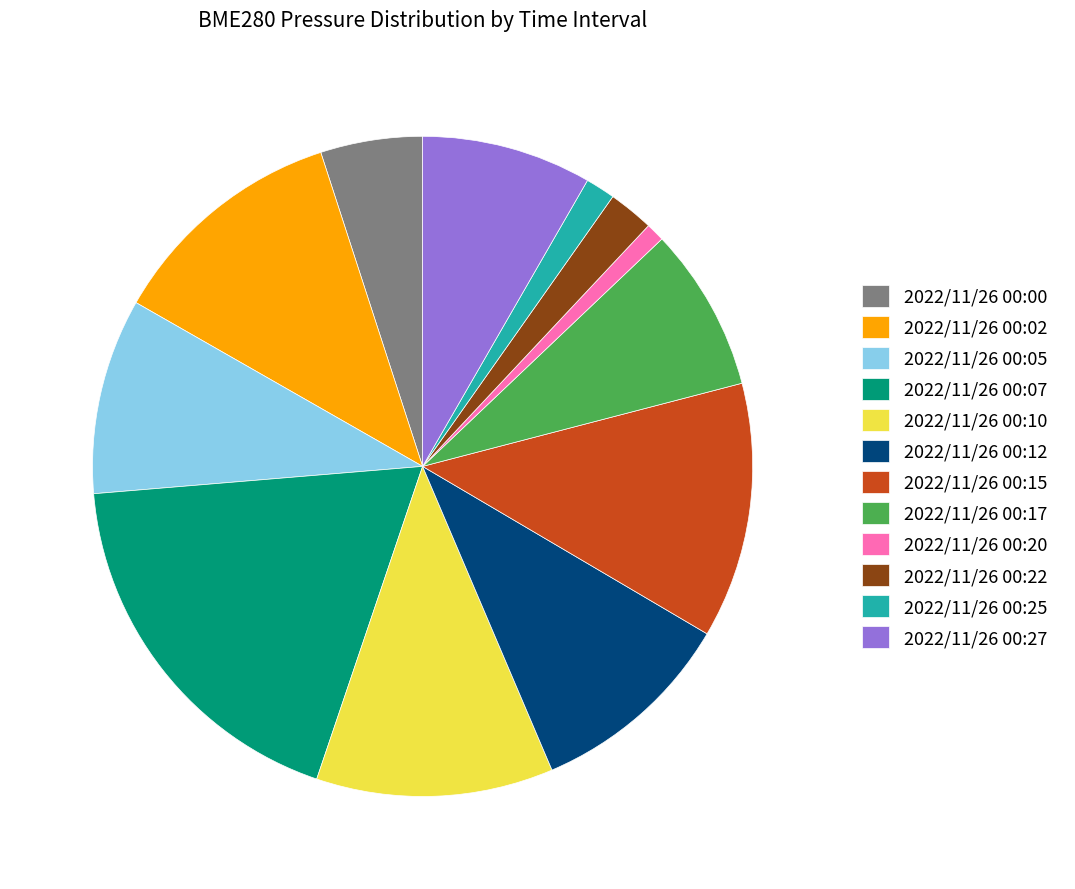

Count the number of slices in the pie.

12